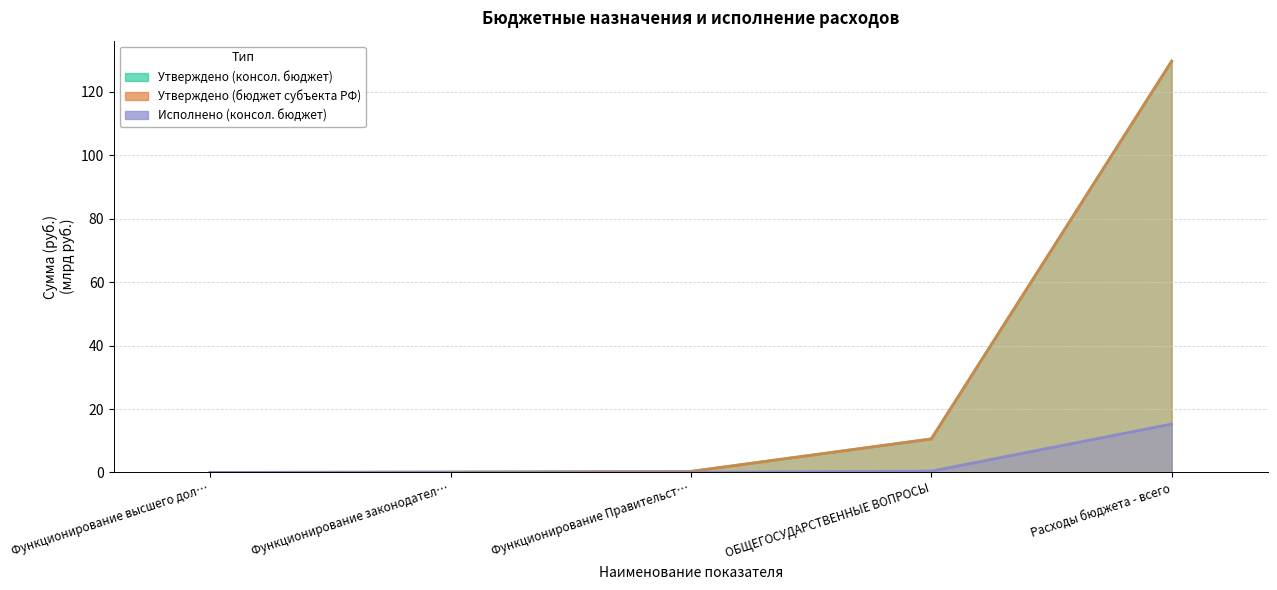

What is the value of the Утверждено (консол. бюджет) point at the 4th from the left?

10.6